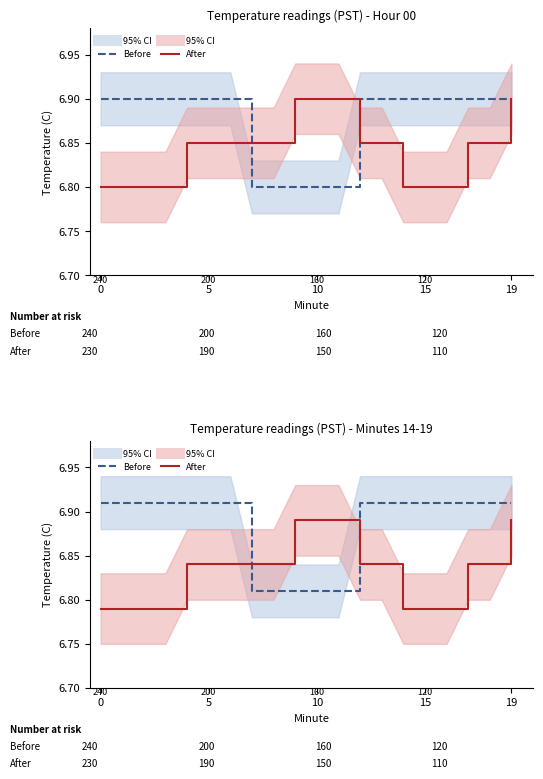

How many data points does each series have?

20